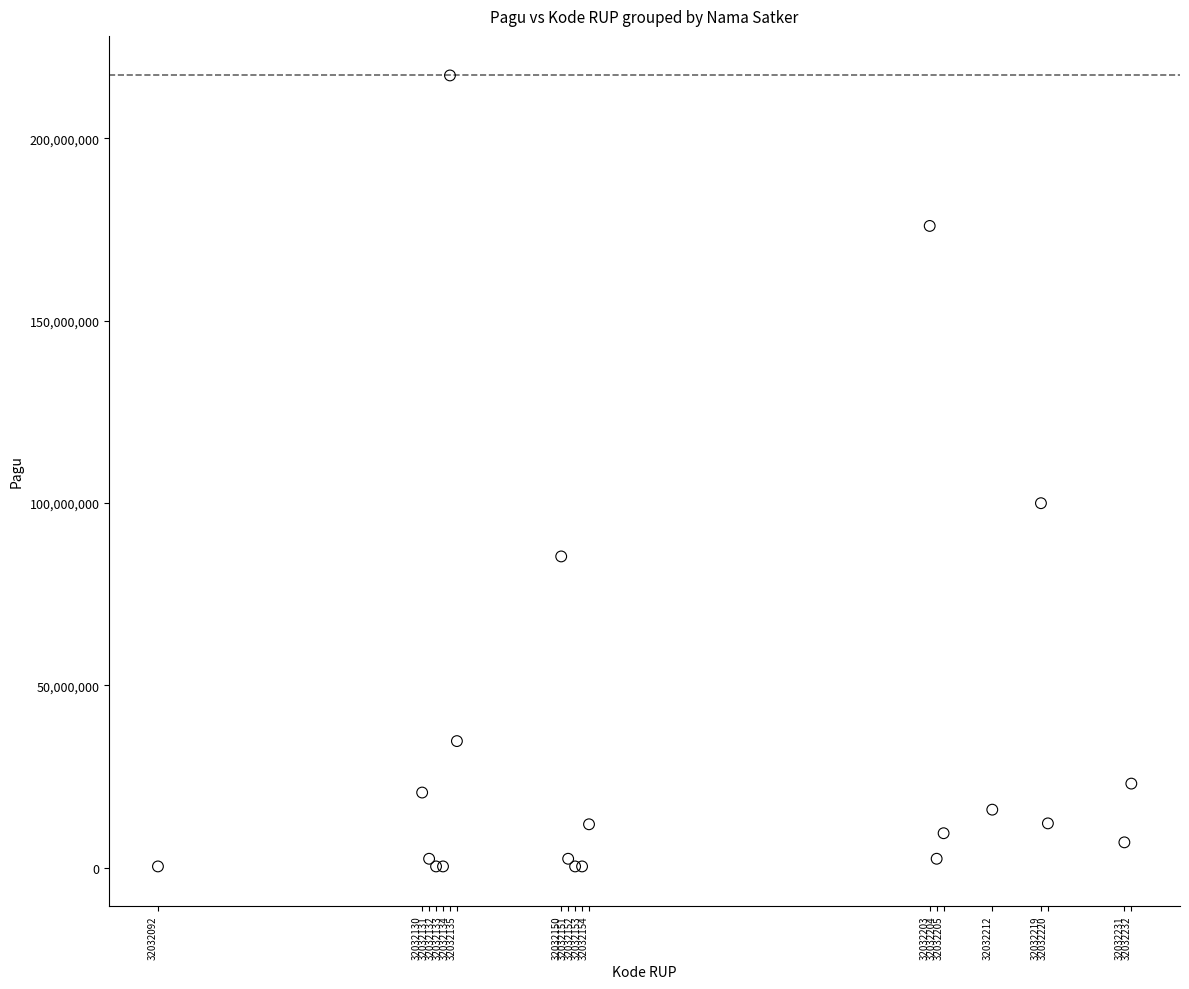

What Y value in the scatter plot is closest to 108800000?

99958000